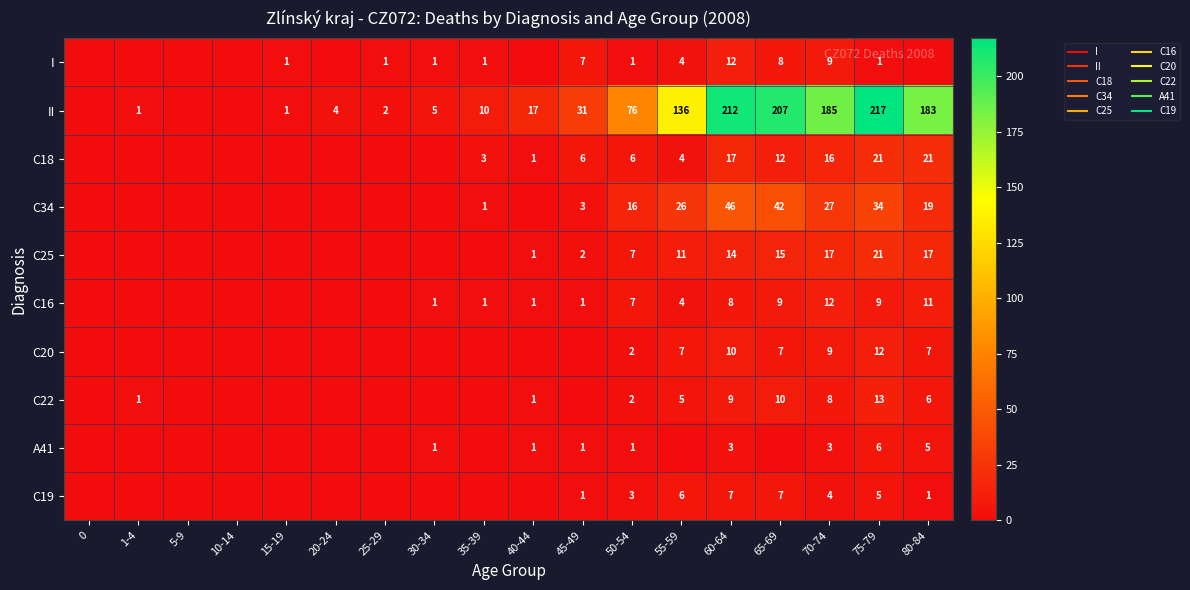

Which series has the largest range (max minus min)?

II